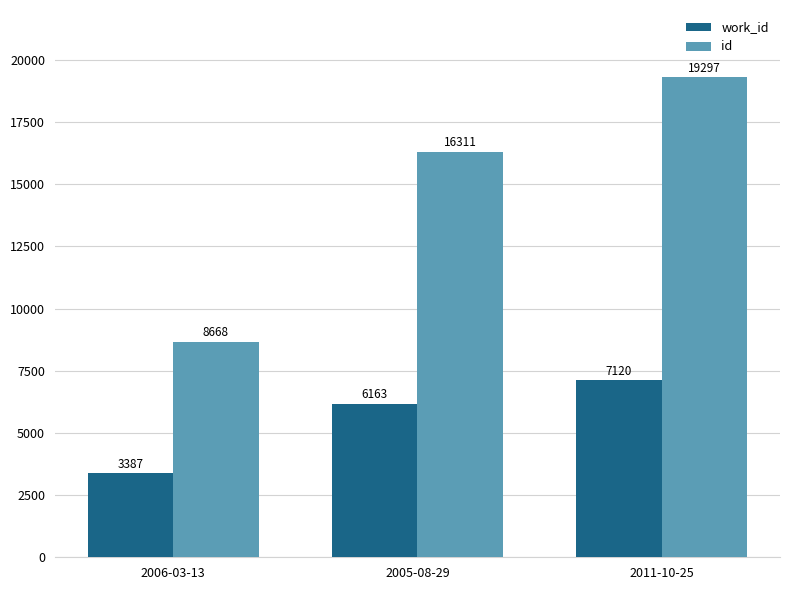

What is the difference between the maximum and minimum values in the id series?

10629